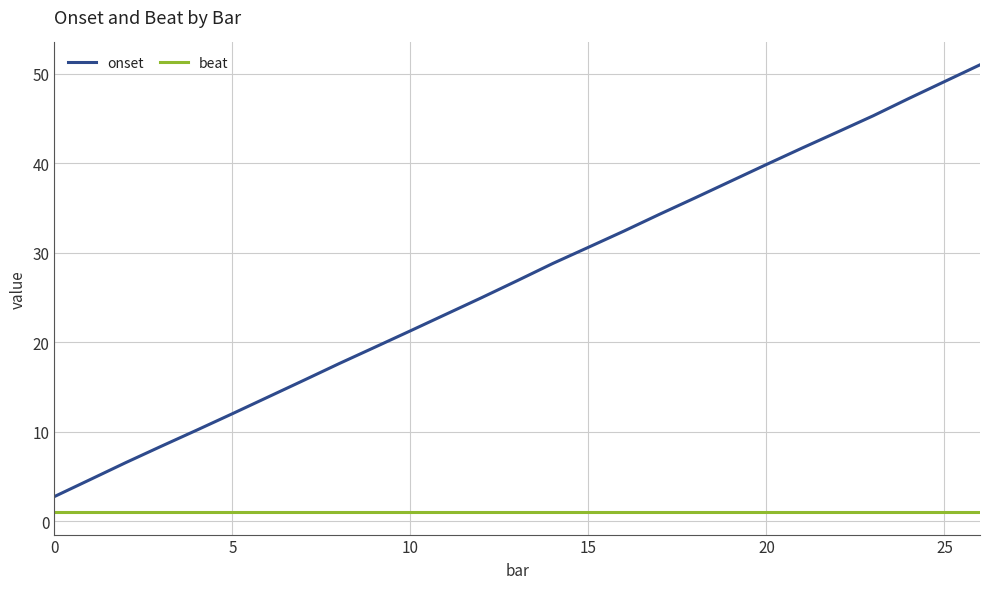

Rank the series by their average value, from lowest to highest.

beat, onset